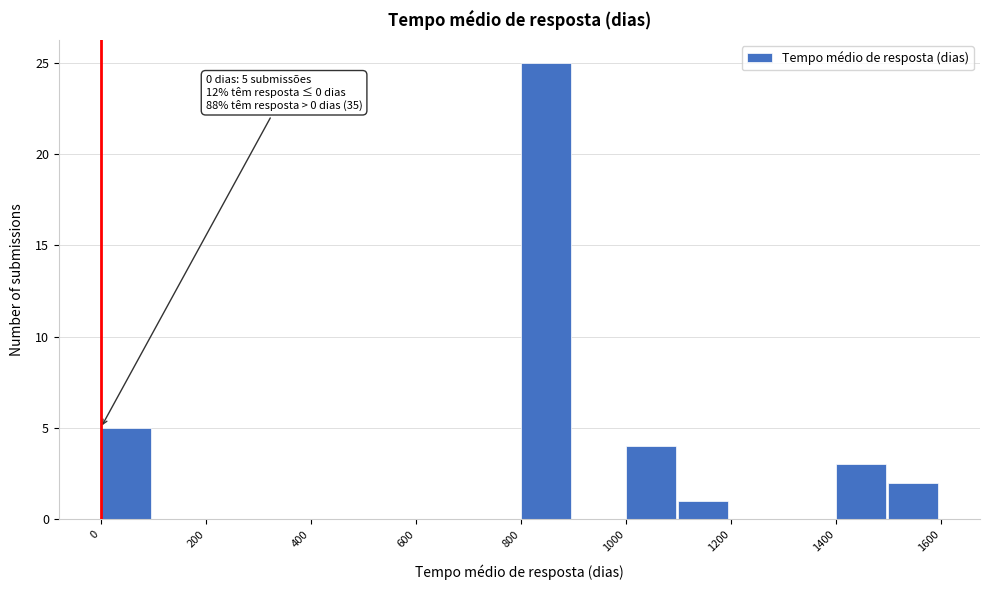

Over which range of the x-axis is the bar tallest?

800 to 900